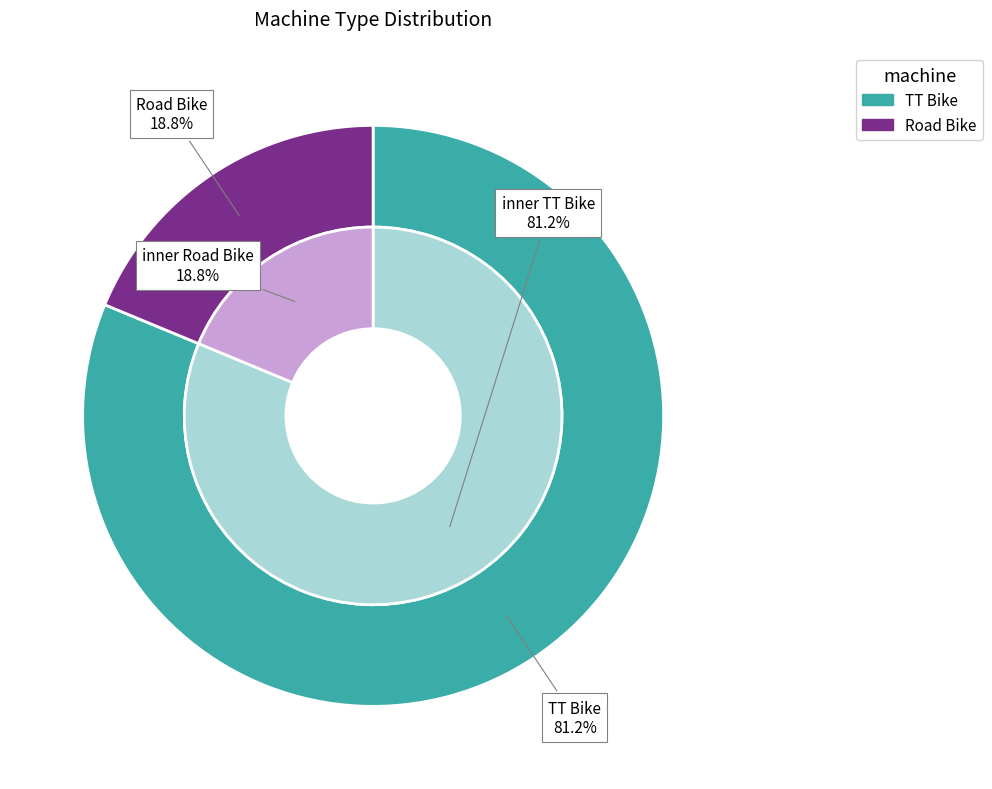

What percentage is the Road Bike slice, to the nearest percent?

19%